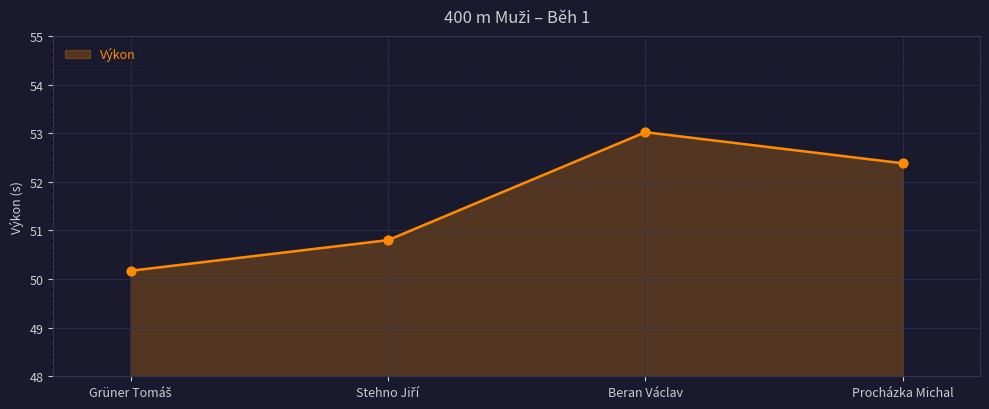

What is the difference between the maximum and second lowest values?

2.2